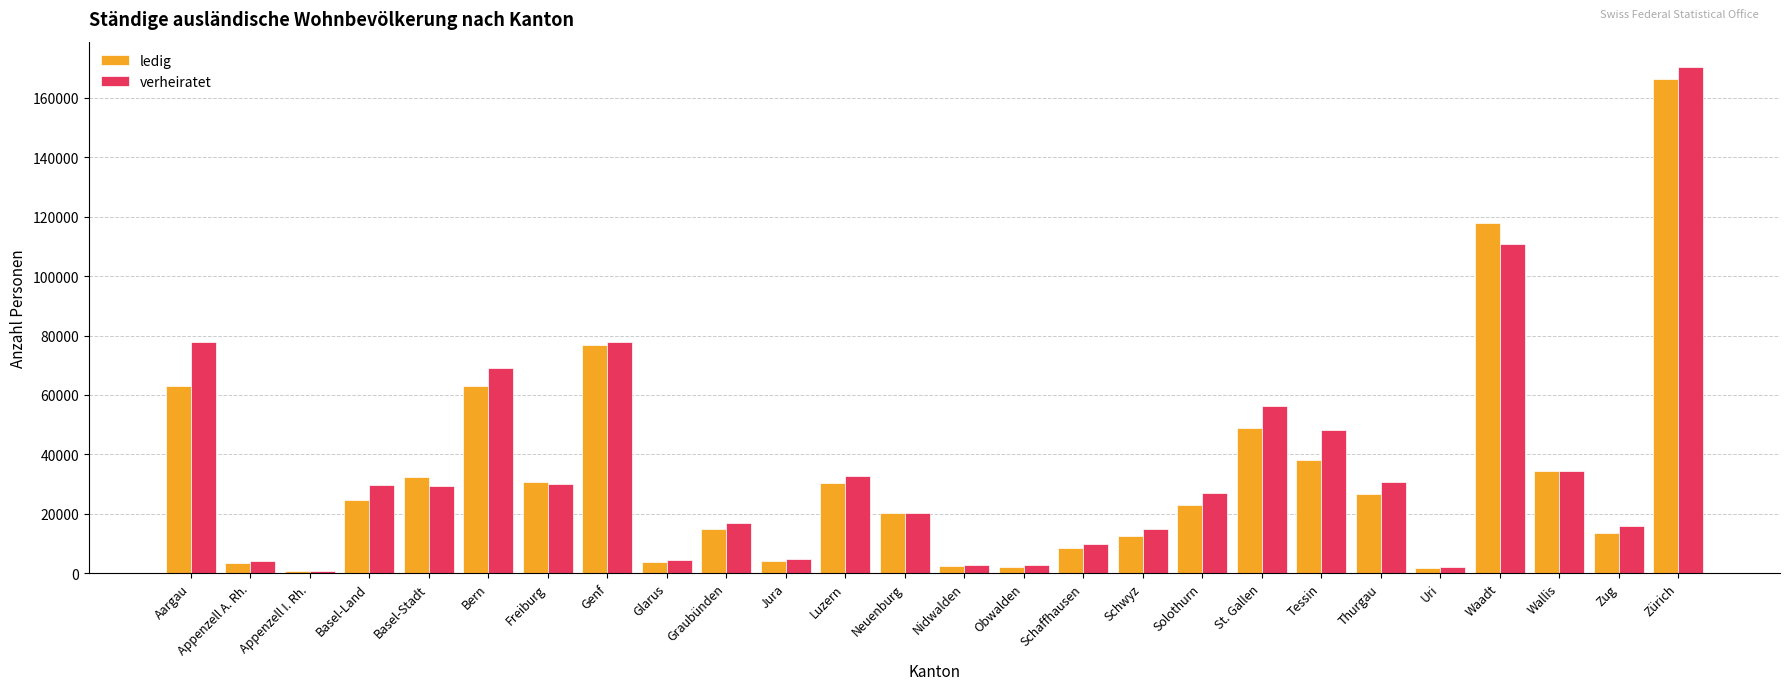

What is the difference between the second highest and minimum values in the verheiratet series?

109969